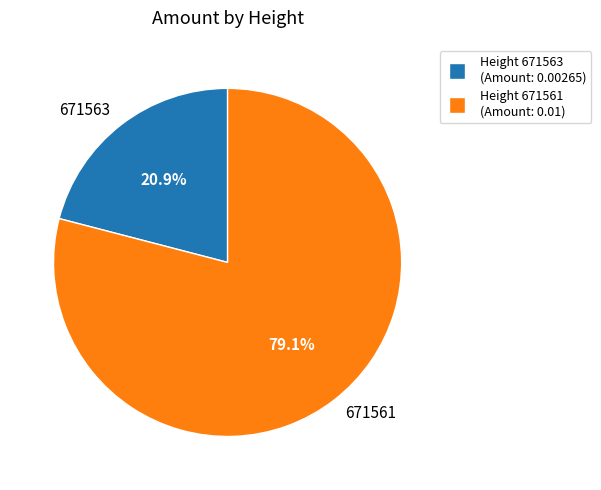

What portion of the pie excludes 671563?

79.1%